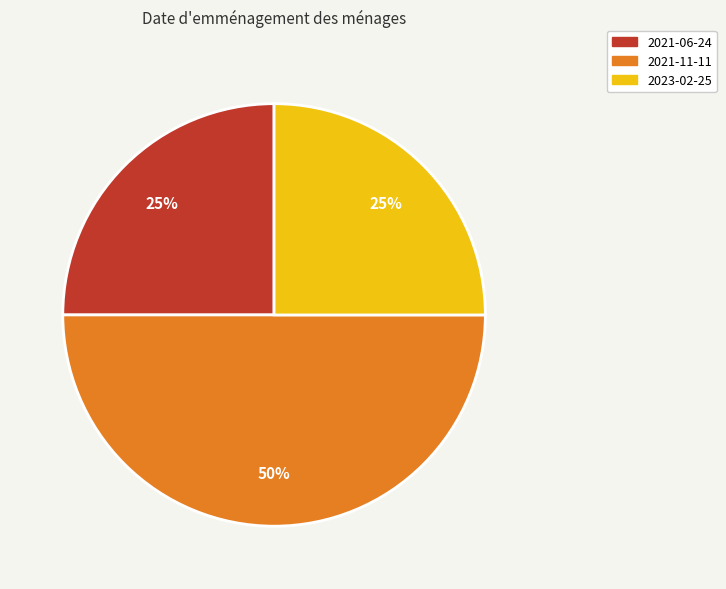

Approximately how many times larger is the value at 2021-11-11 compared to 2023-02-25?

2.0